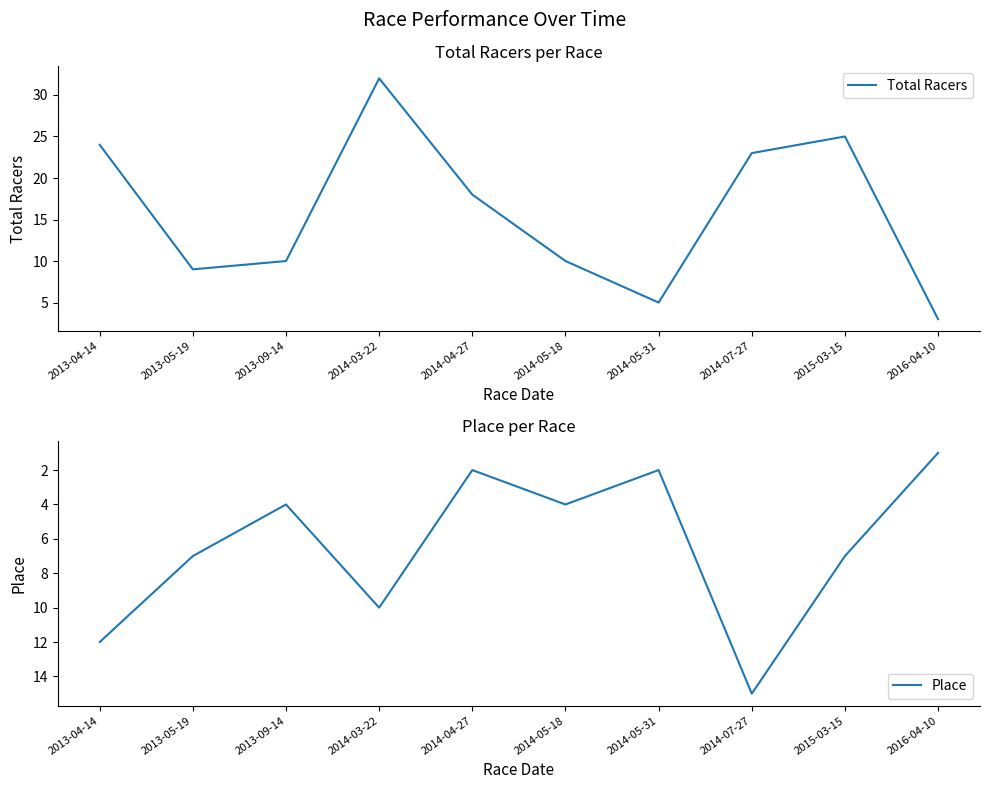

Is it true that Total Racers equals 36 at 2015-03-15?

False